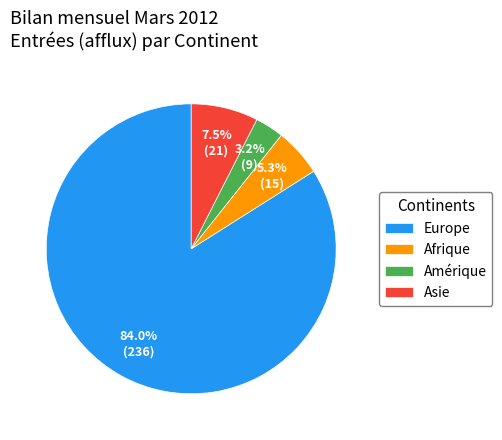

To the nearest percent, what is the average slice percentage?

25%